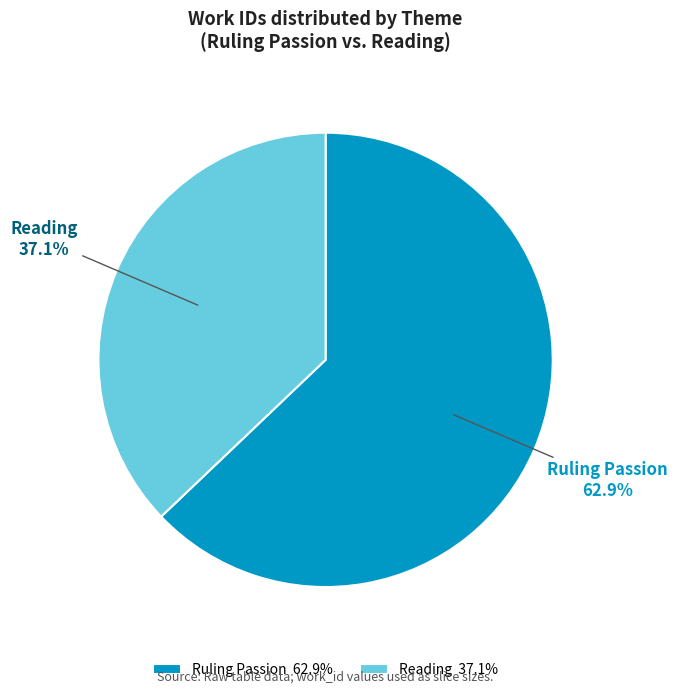

How many segments does this pie chart have?

2